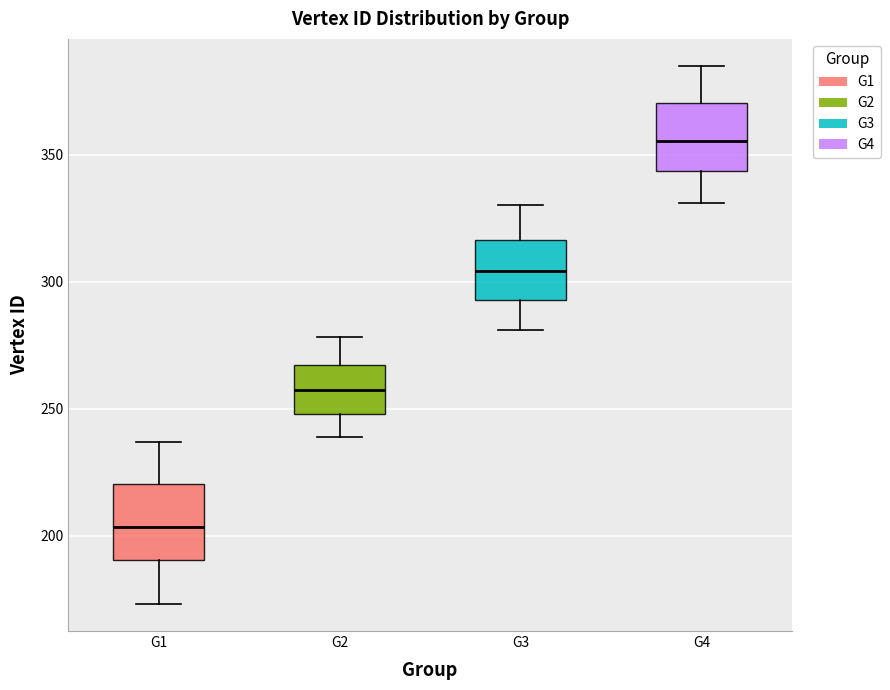

Which box has the lowest median line?

G1